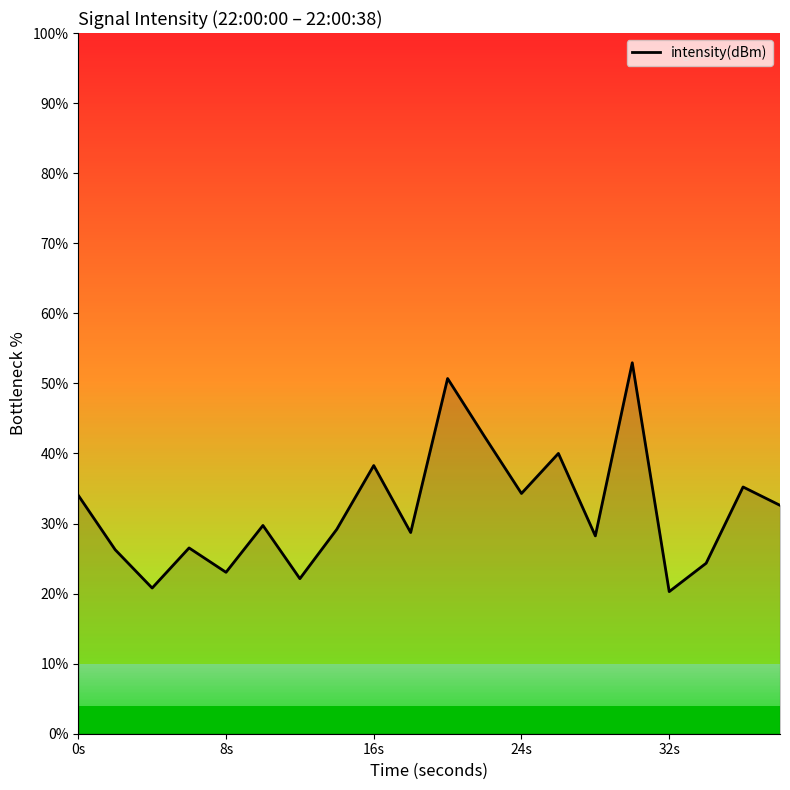

What is the smallest value displayed?

20.3